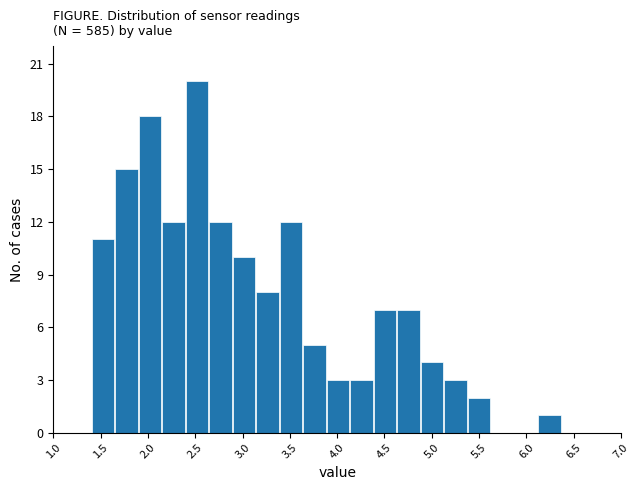

Reading left to right, transcribe this chart: for each bar, give the range it covers on the x-axis and its height. Neither the bar edges nor the heights are printed on the chart, so give them approximately, as read against the axes.

1.40 to 1.65: 11
1.65 to 1.90: 15
1.90 to 2.15: 18
2.15 to 2.40: 12
2.40 to 2.65: 20
2.65 to 2.90: 12
2.90 to 3.15: 10
3.15 to 3.40: 8
3.40 to 3.65: 12
3.65 to 3.90: 5
3.90 to 4.15: 3
4.15 to 4.40: 3
4.40 to 4.65: 7
4.65 to 4.90: 7
4.90 to 5.15: 4
5.15 to 5.40: 3
5.40 to 5.60: 2
5.60 to 5.85: 0
5.85 to 6.10: 0
6.10 to 6.35: 1